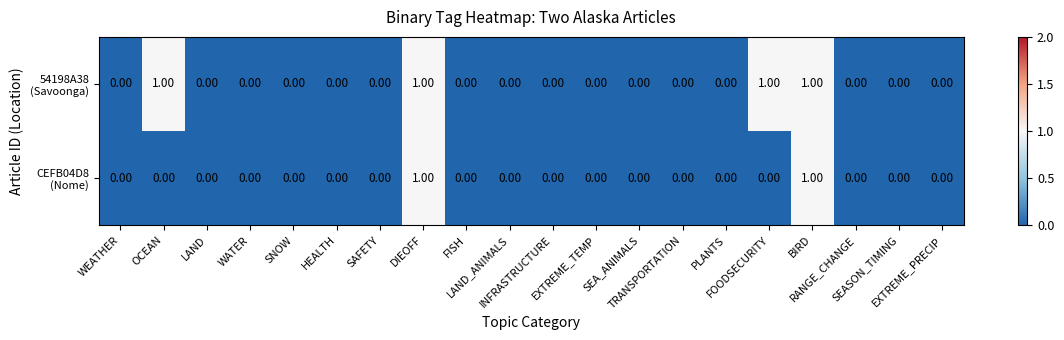

Which series has the largest total across all categories?

54198A38 (Savoonga)